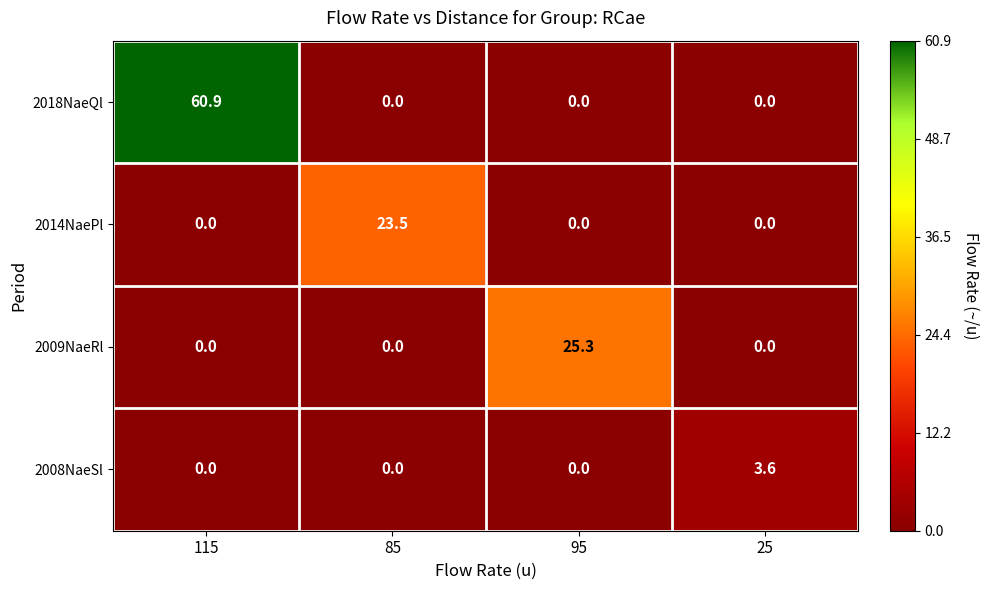

Rank the series by their maximum value, from highest to lowest.

2018NaeQl, 2009NaeRl, 2014NaePl, 2008NaeSl